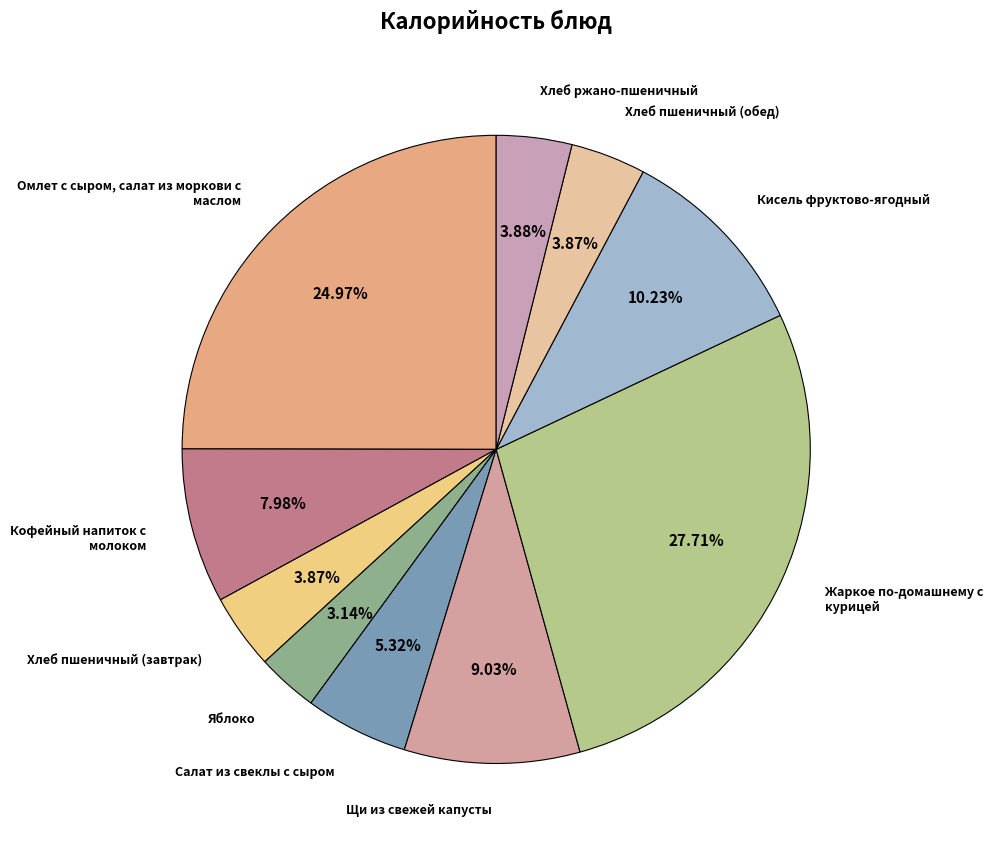

How many segments does this pie chart have?

10